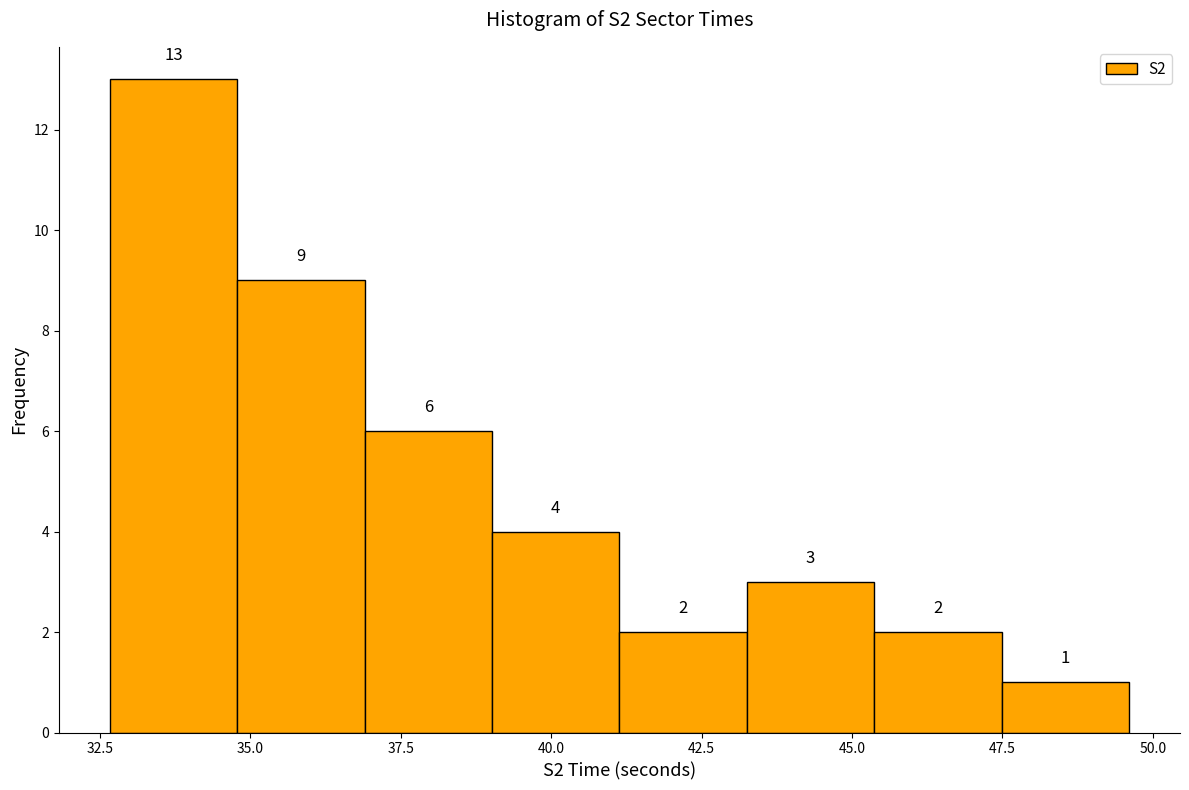

What is the height of the bar covering 45.5 to 47.5 on the x-axis? The bar edges are not printed on the chart, so give them approximately, as read against the axis.

2